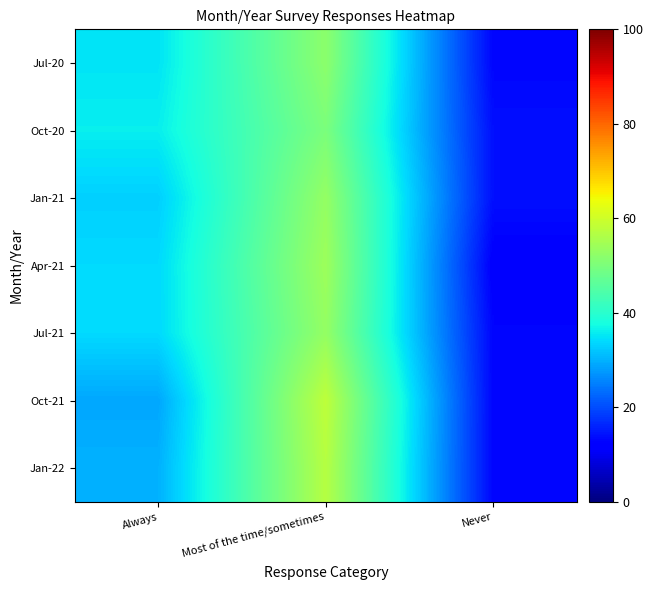

At which category is the sum across all series the highest?

Most of the time/sometimes